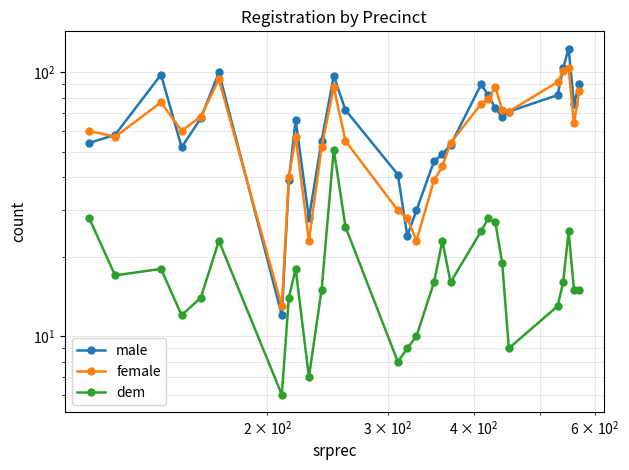

What is the difference between the second highest and minimum values in the male series?

92